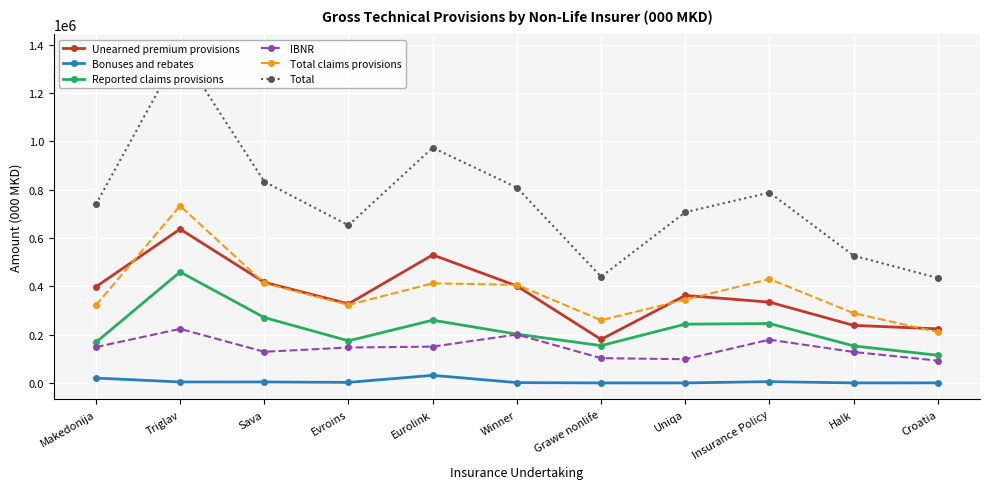

Which category has the highest value in the Unearned premium provisions series?

Triglav